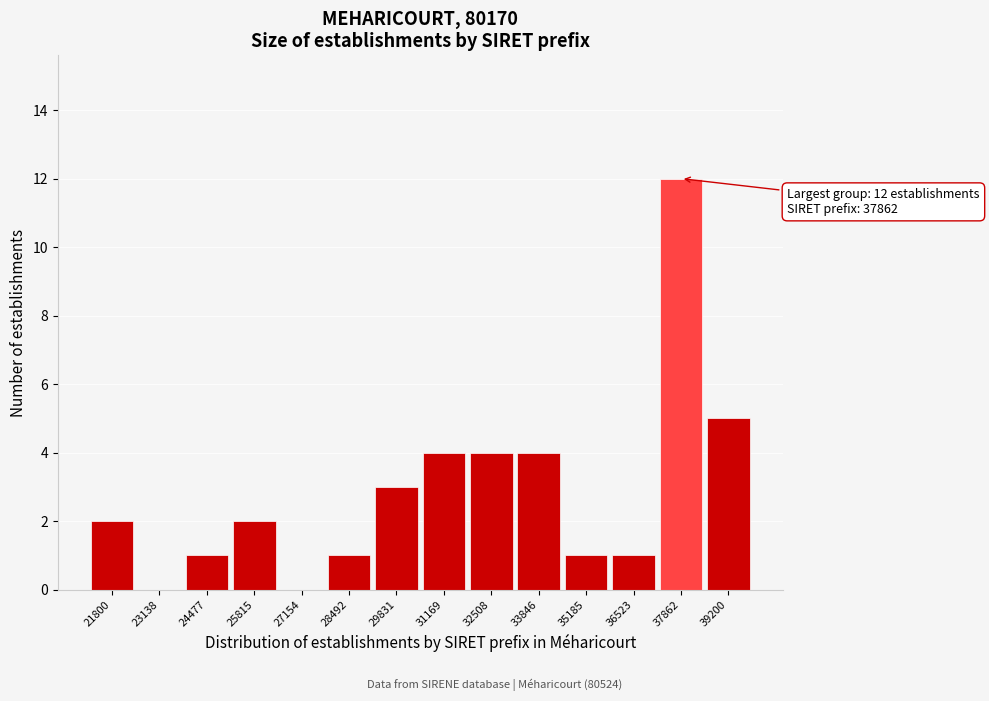

Reading left to right, list all the values displayed in this chart.

21800=2	23138=0	24477=1	25815=2	27154=0	28492=1	29831=3	31169=4	32508=4	33846=4	35185=1	36523=1	37862=12	39200=5